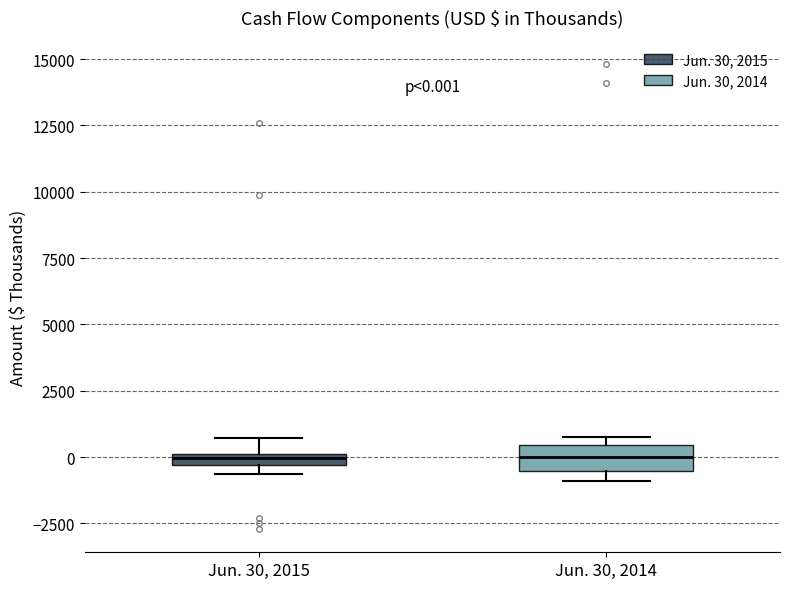

Comparing the boxes themselves (not the whiskers), which one is the tallest?

Jun. 30, 2014